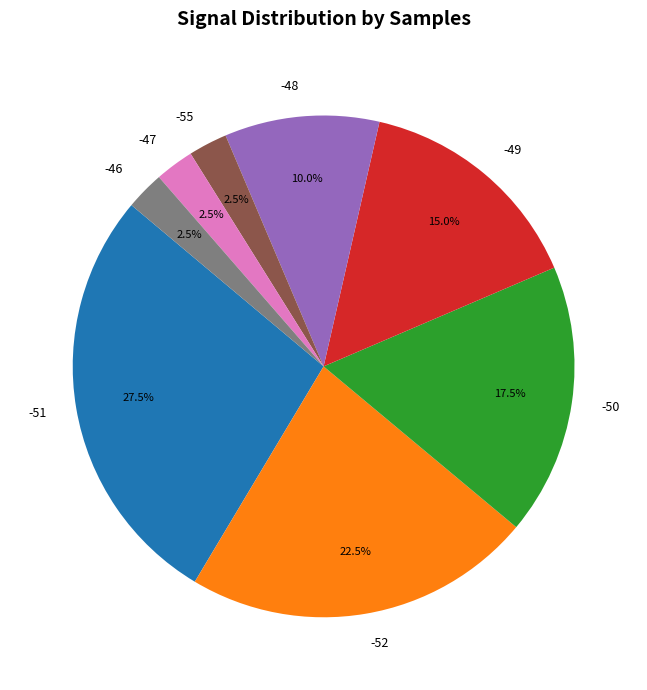

What is the total percentage of -49 and -50?

32.5%